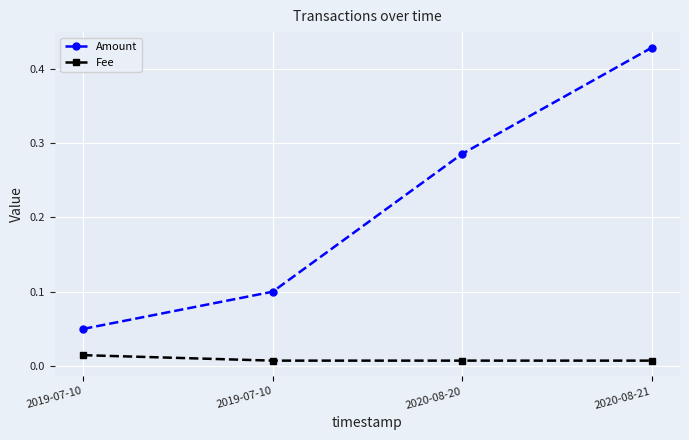

Reading left to right, what are all the values shown in this chart?

Amount: 0.1	0.1	0.3	0.4
Fee: 0.0	0.0	0.0	0.0